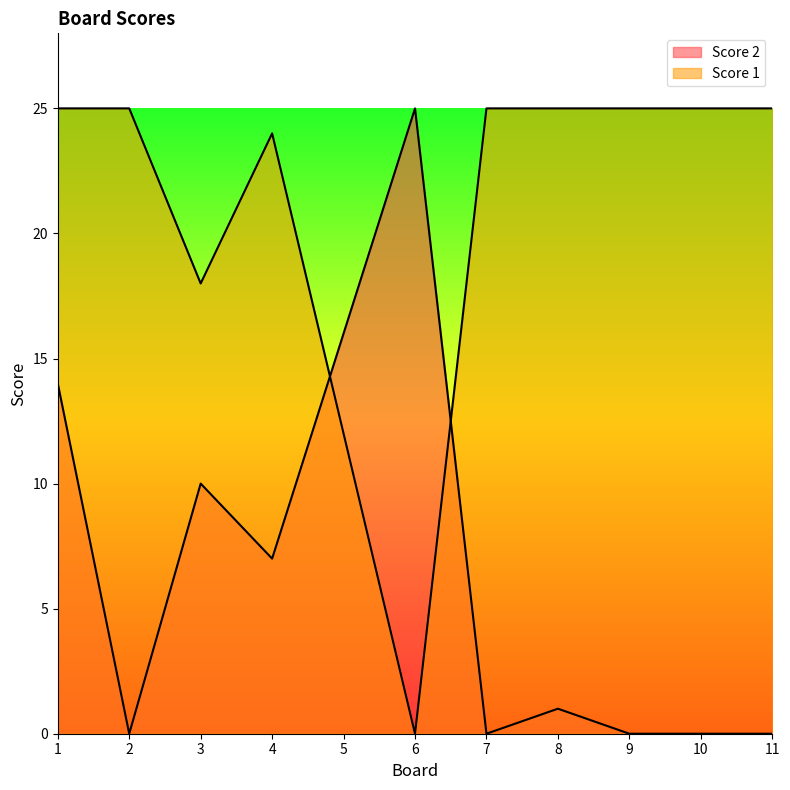

How many series are shown in this chart?

2